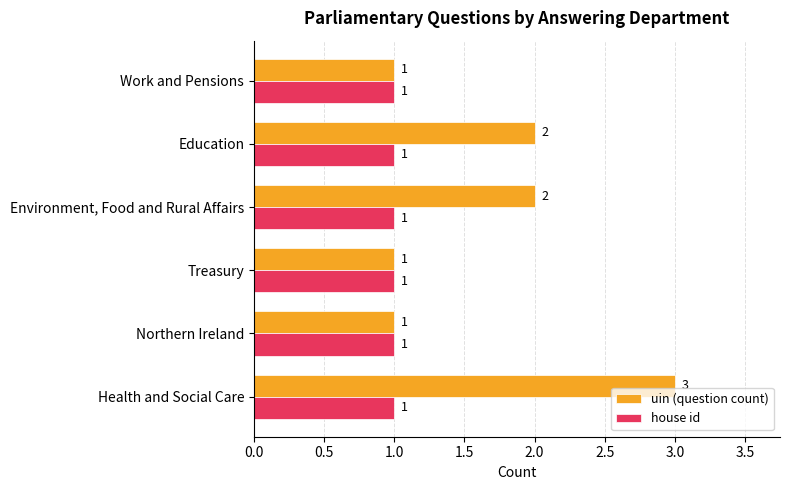

What is the sum of the uin (question count) values at Health and Social Care and Education?

5